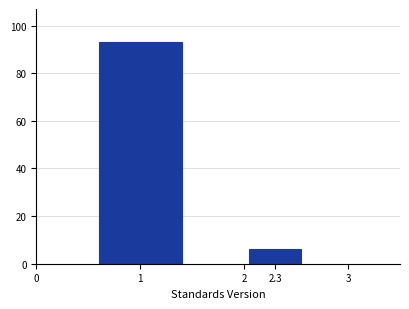

Reading left to right, extract all data points from this chart.

1=93	2.3=6